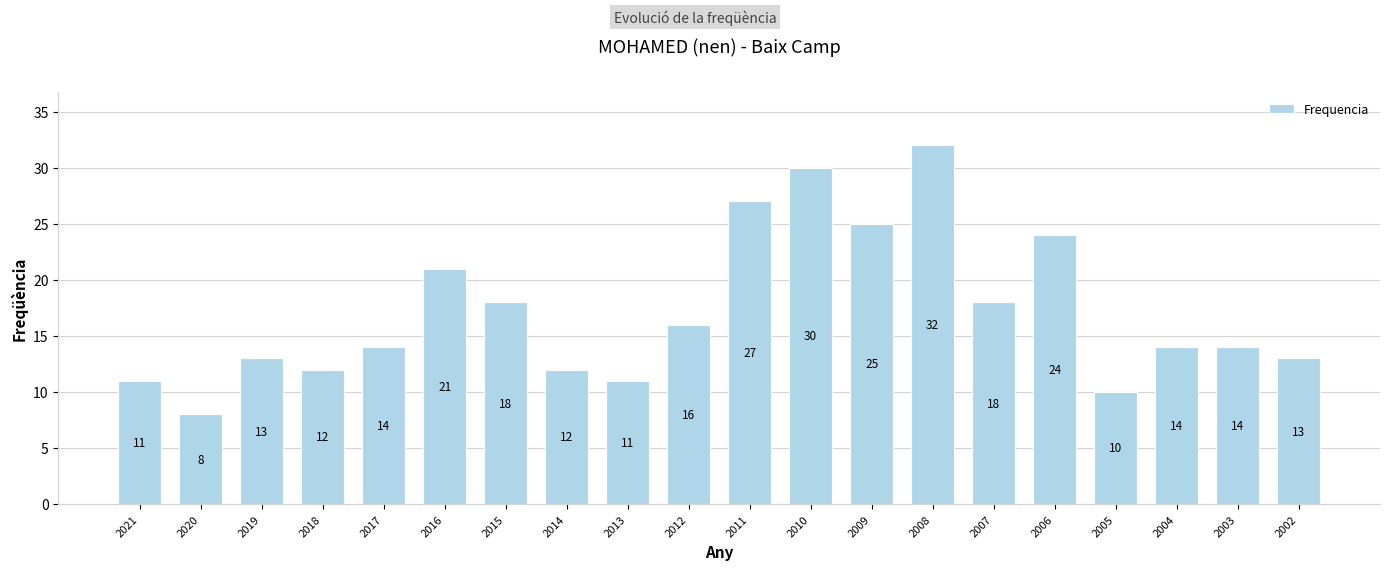

At which label is the value closest to 20?

2016